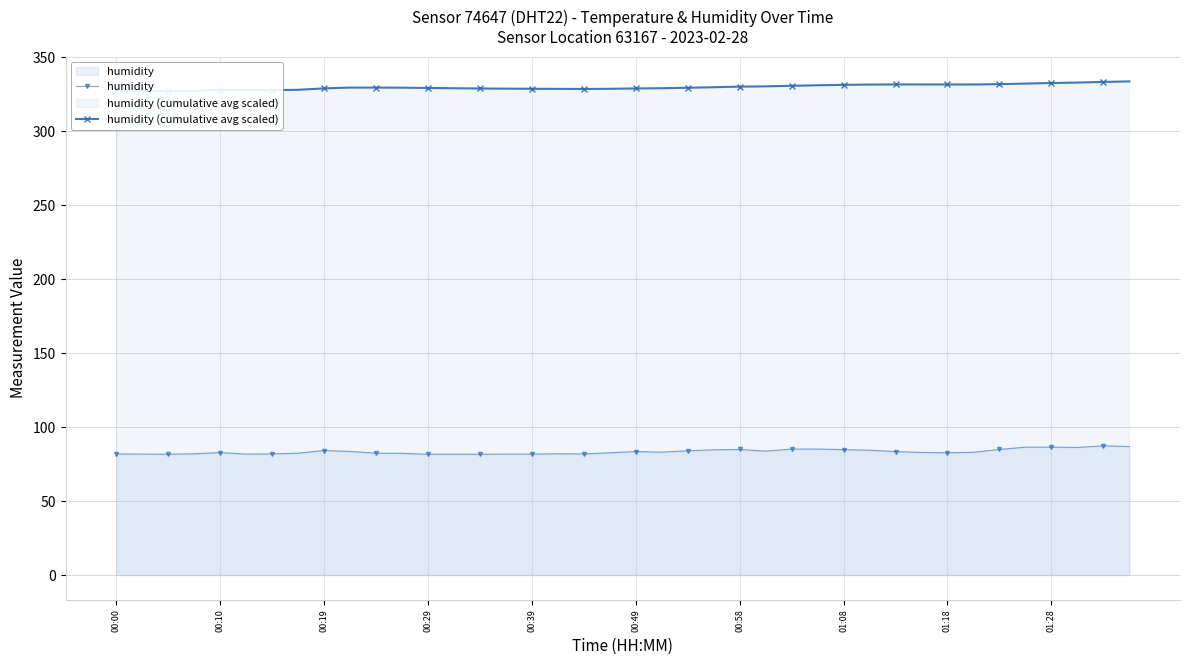

Is it true that humidity equals 125.5 at 00:58?

False